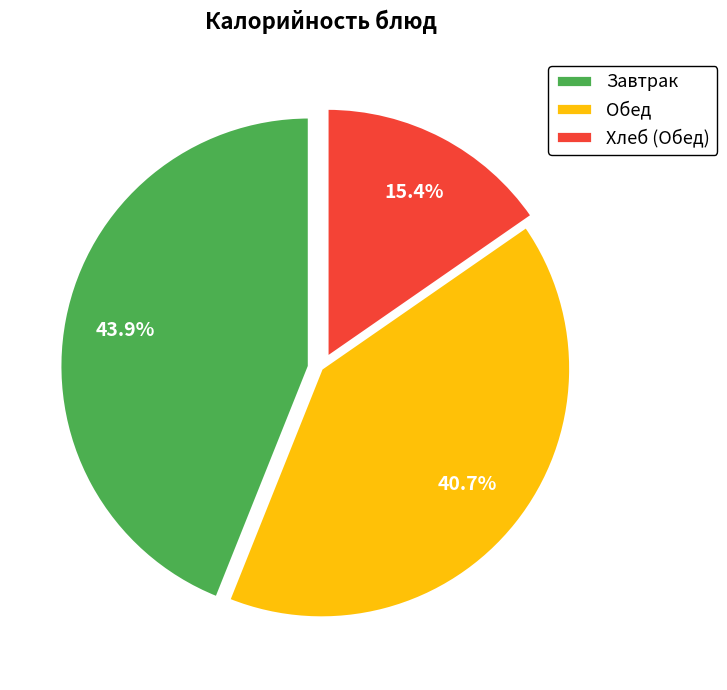

Does Завтрак account for over 50% of the chart?

No